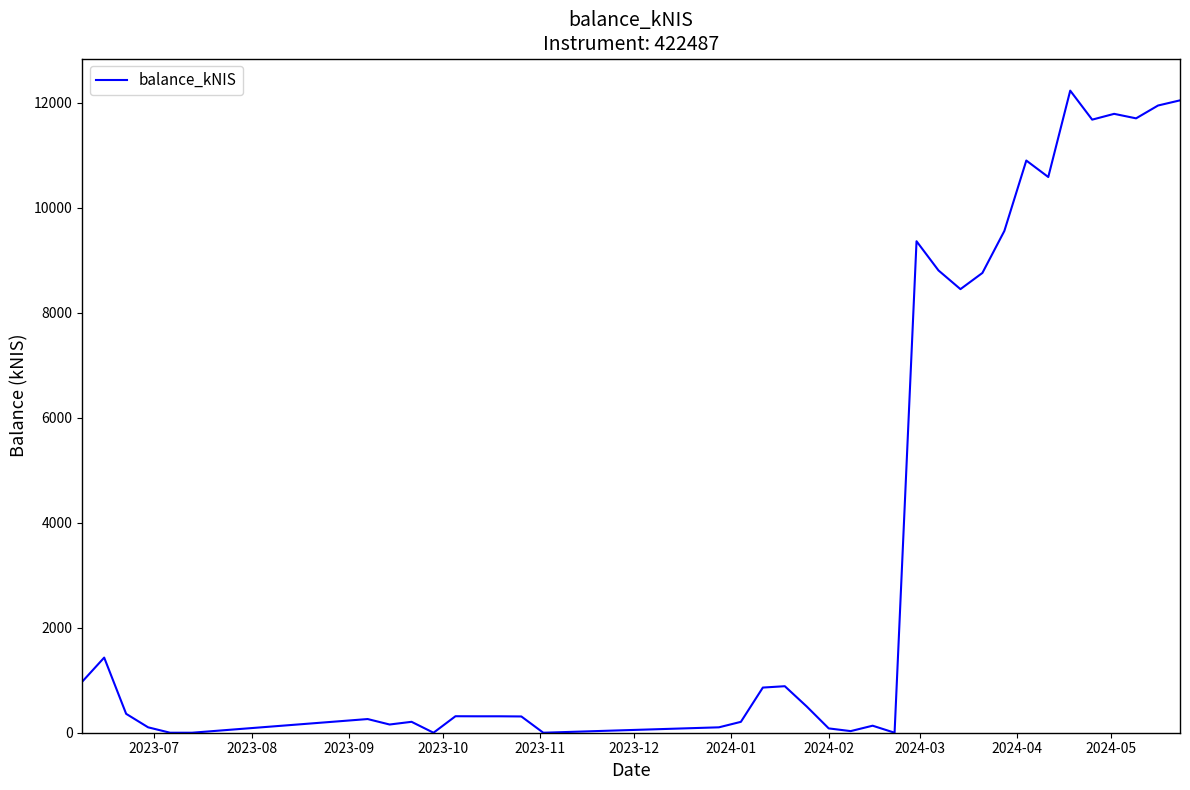

What is the greatest value displayed?

12234.4